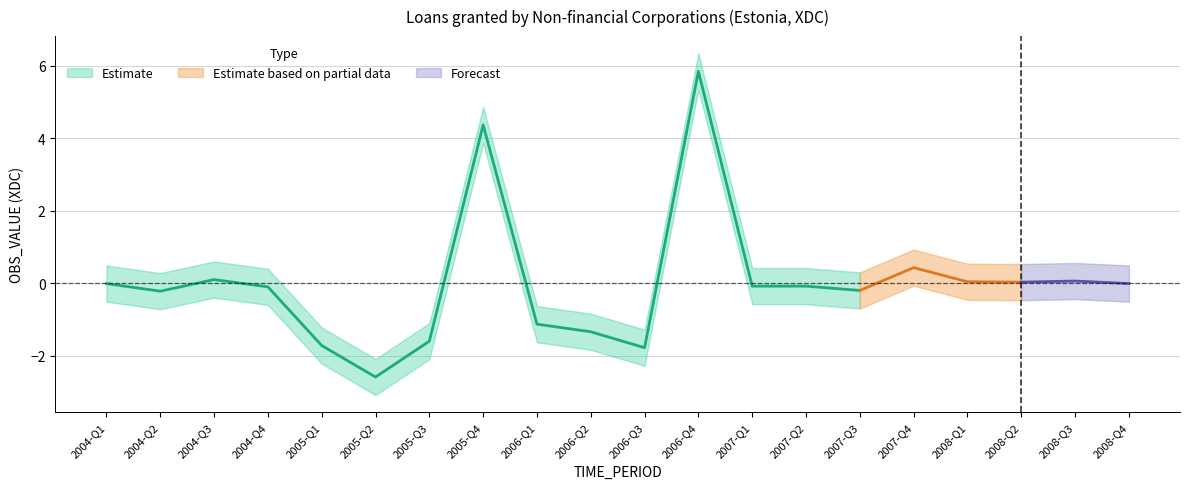

Between 2008-Q3 and 2008-Q1, which is larger?

2008-Q3